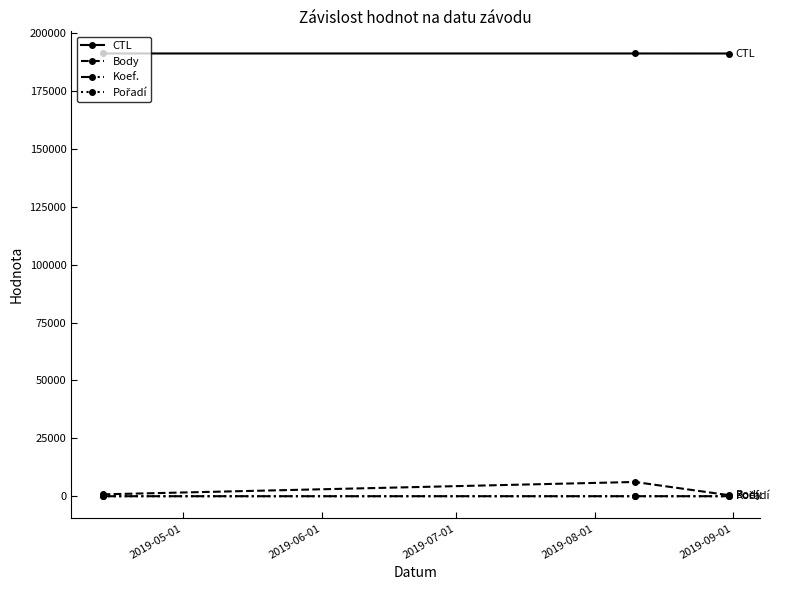

How many data points does each series have?

3